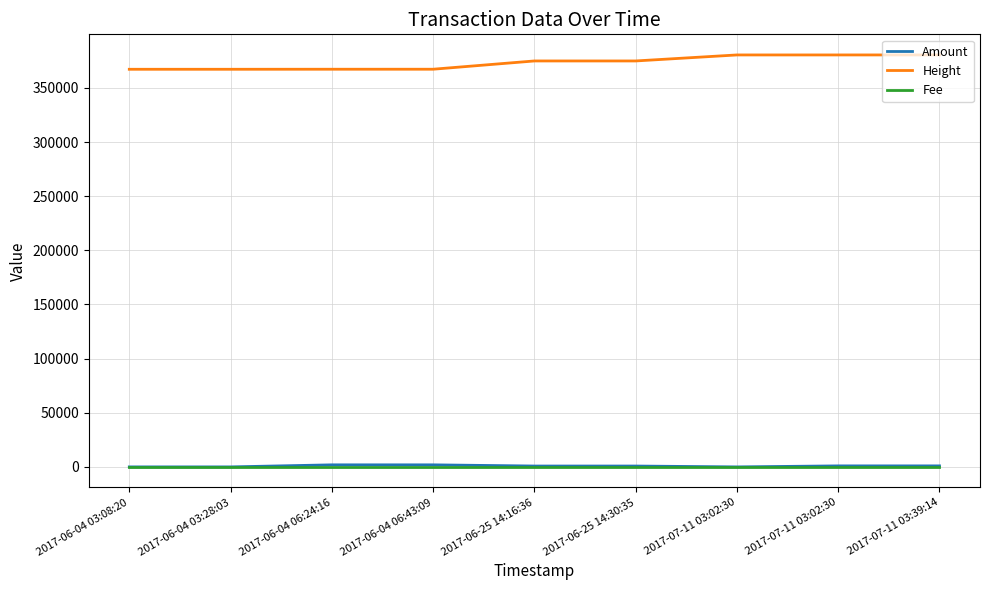

Rank the series by their maximum value, from lowest to highest.

Fee, Amount, Height